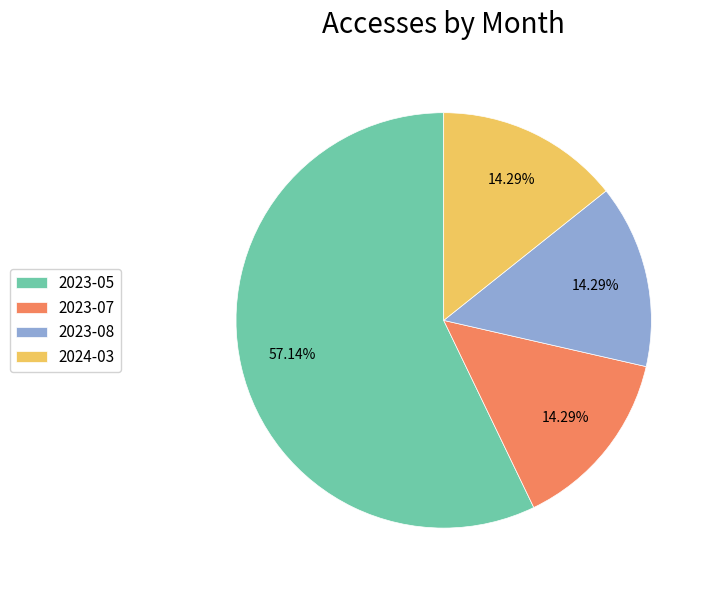

True or false: 2023-05 accounts for 57% of the total.

True